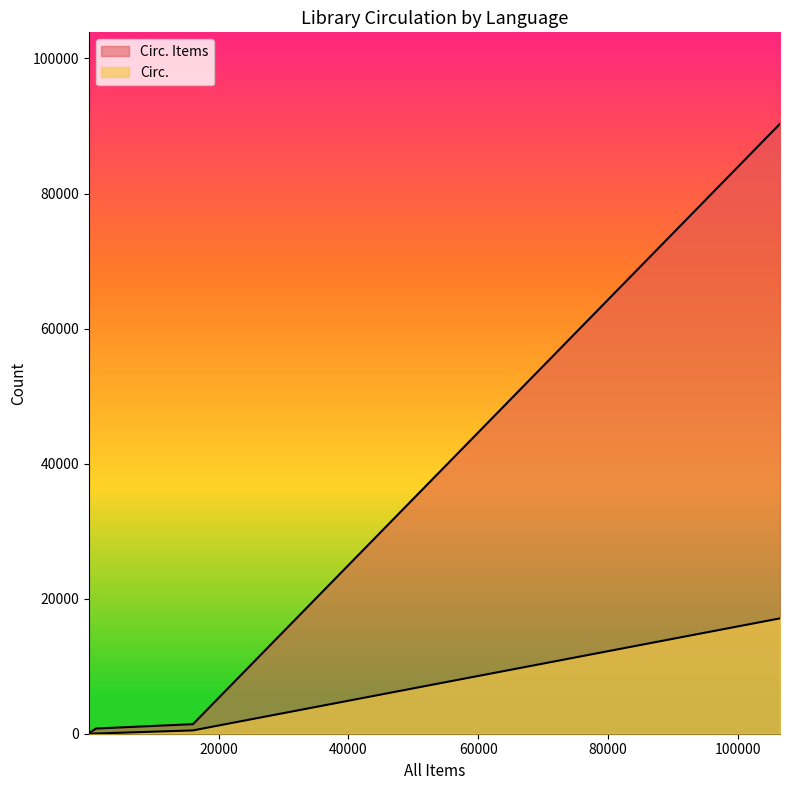

What is the average value of the Circ. Items series?

7757